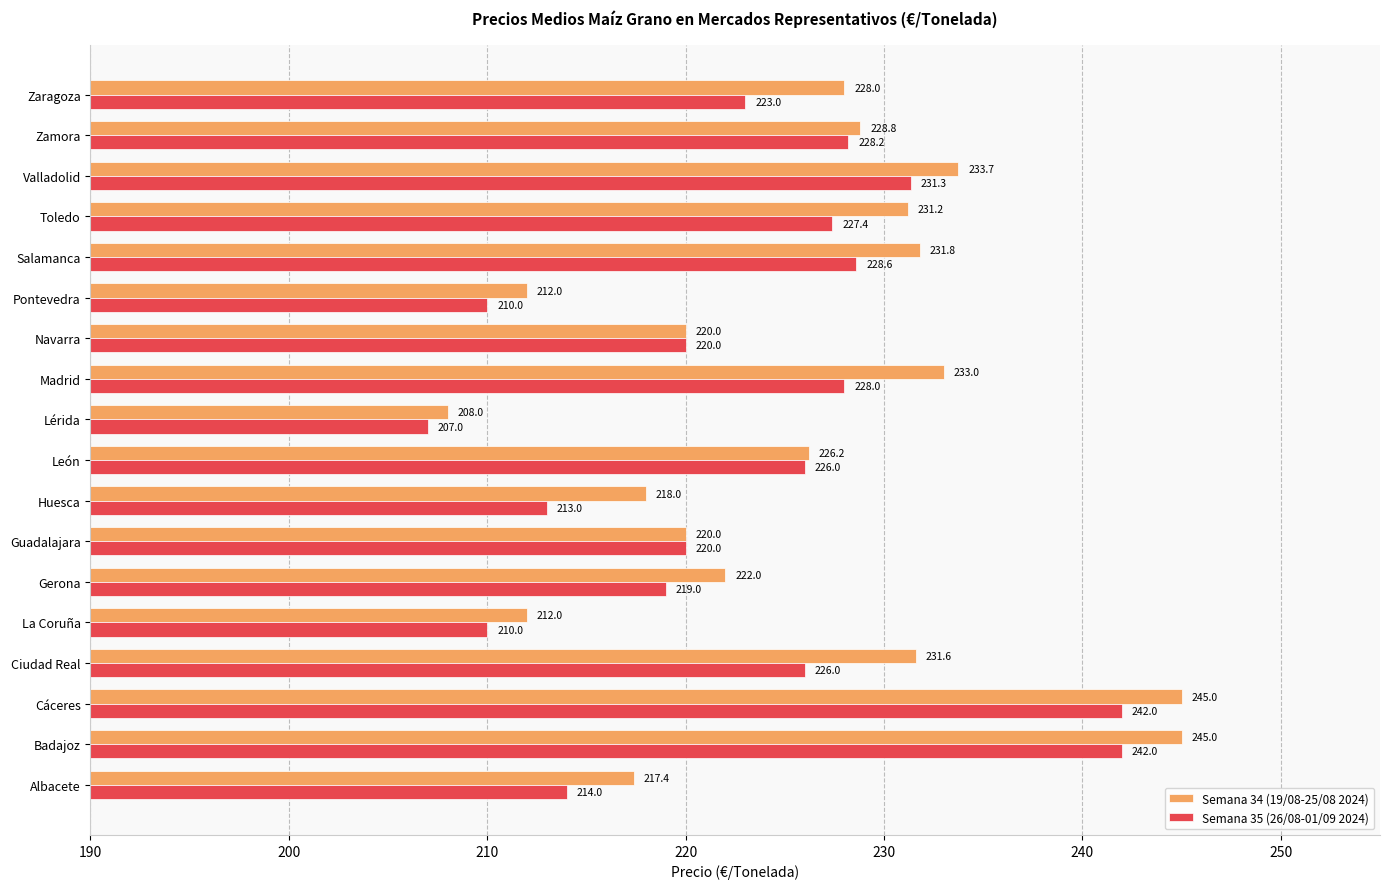

Count the number of data series in this chart.

2